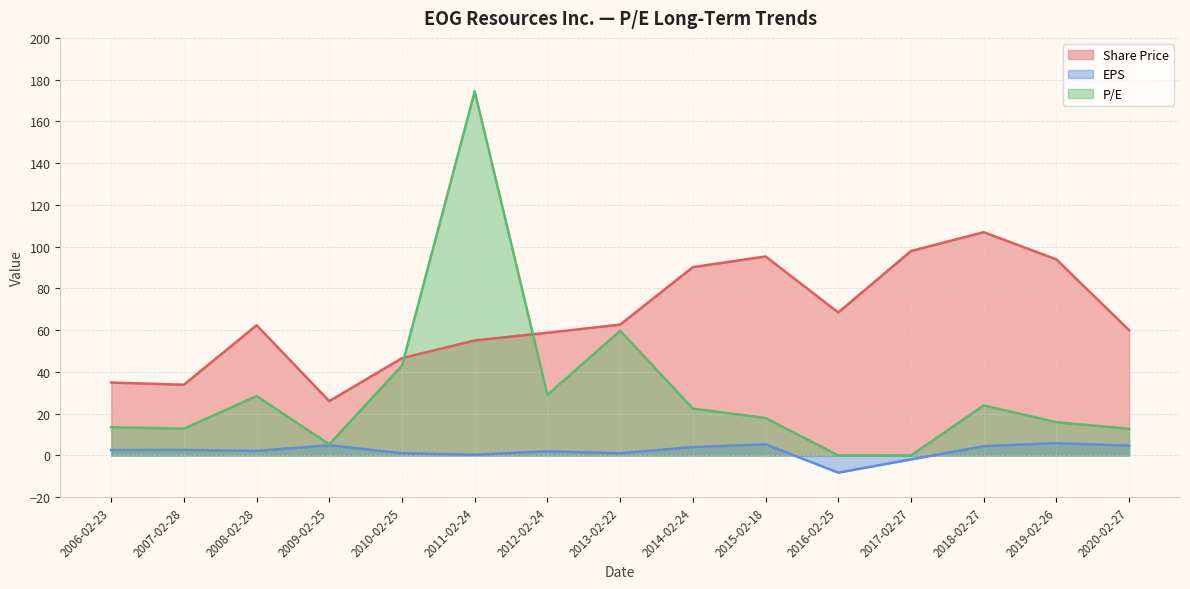

True or false: Share Price has a value of 46.6 at 2010-02-25.

True